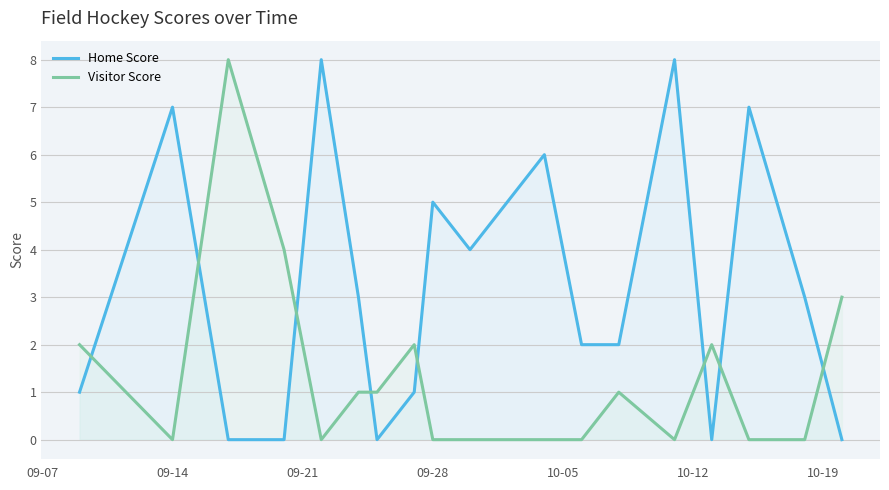

Rank the series by their average value, from lowest to highest.

Visitor Score, Home Score